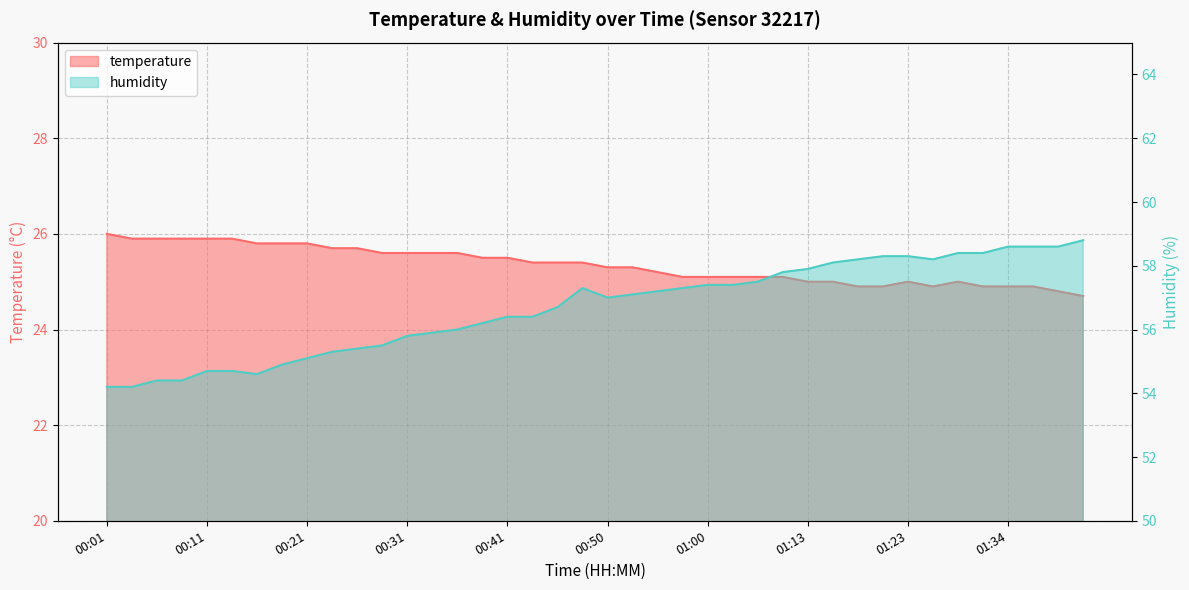

The humidity series shows 58.4 at 01:29. True or false?

True